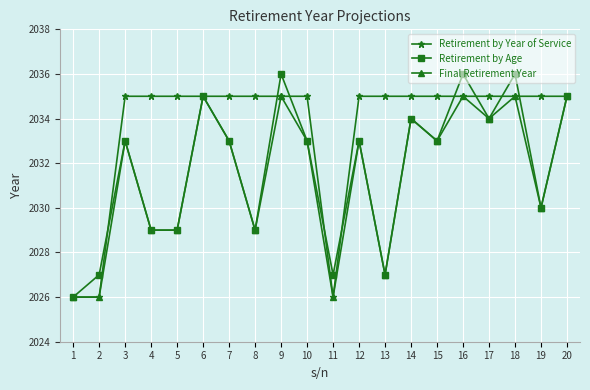

Count the Retirement by Year of Service values in the range 2035 to 2036.

17